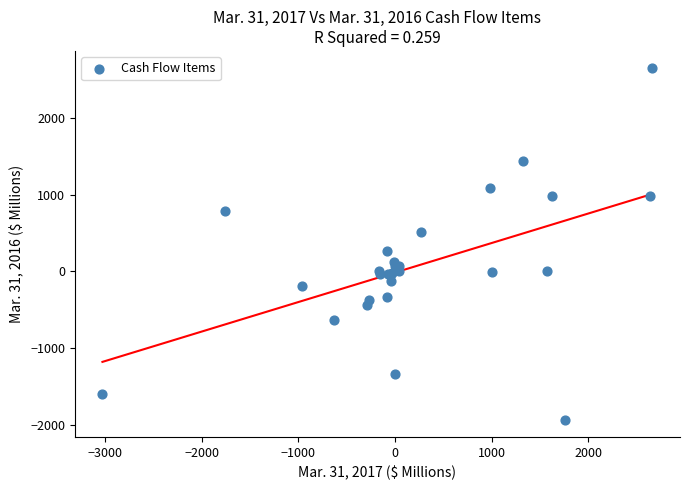

What Y value in the scatter plot is closest to 357?

268.2